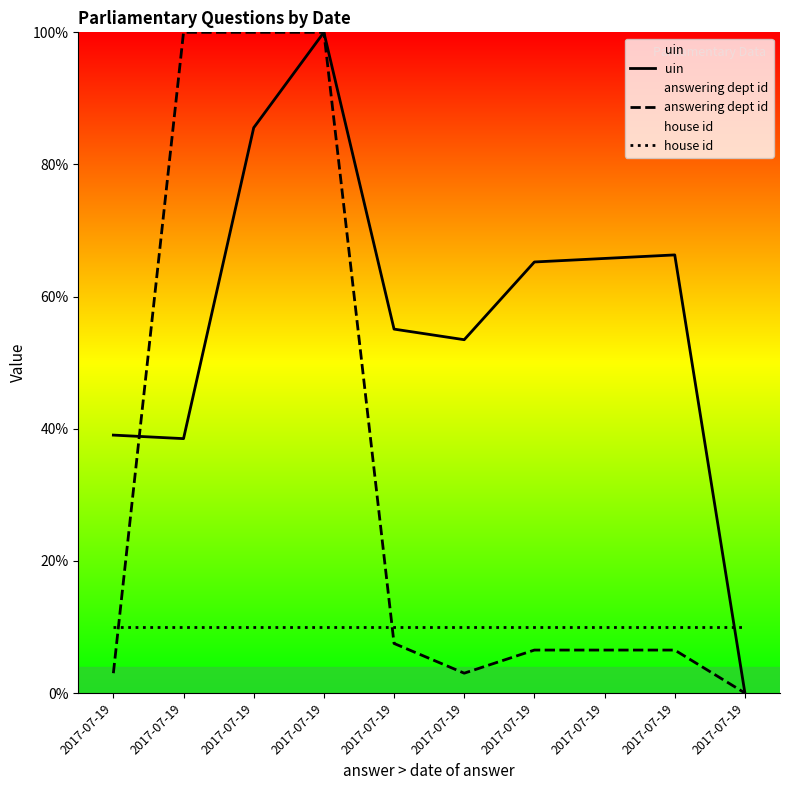

Is the value of answering dept id at 2017-07-19 greater than the value of house id at 2017-07-19?

No